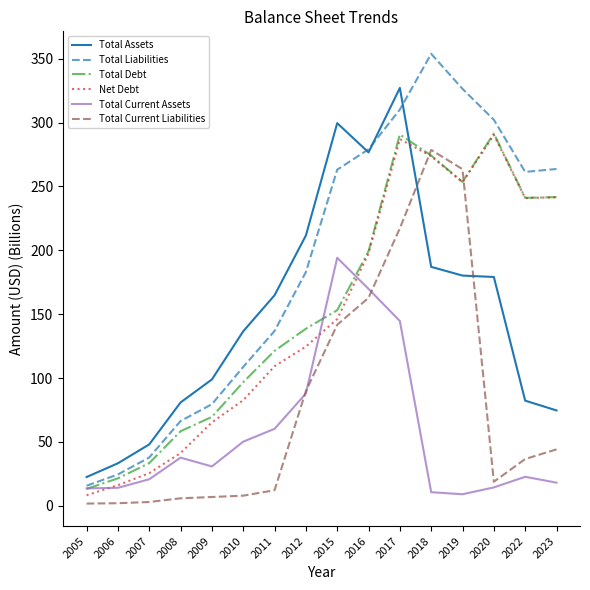

How many interior local peaks does the Net Debt series have?

2